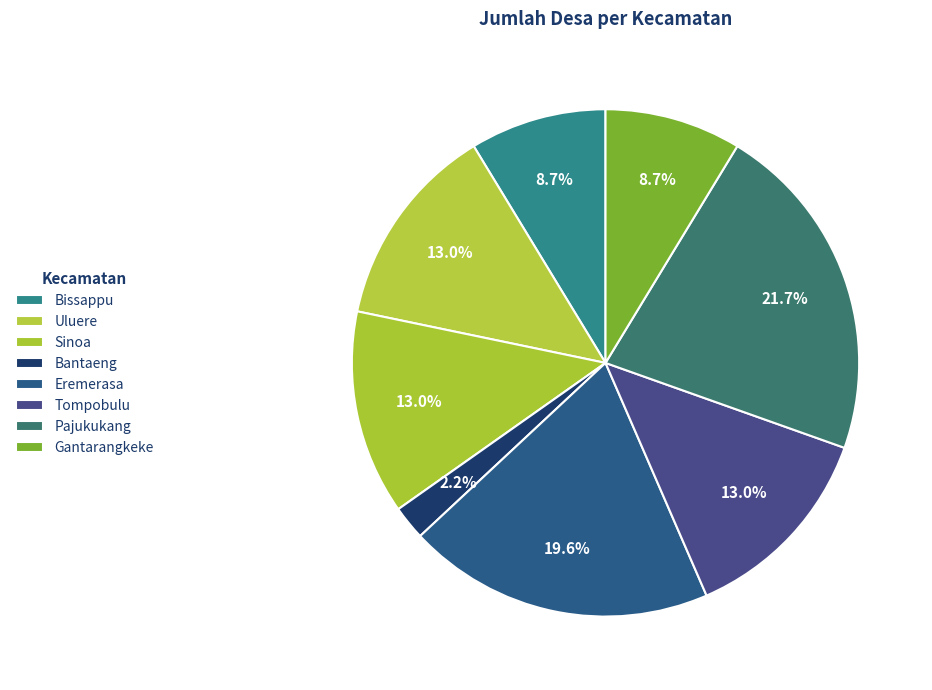

How many segments does this pie chart have?

8